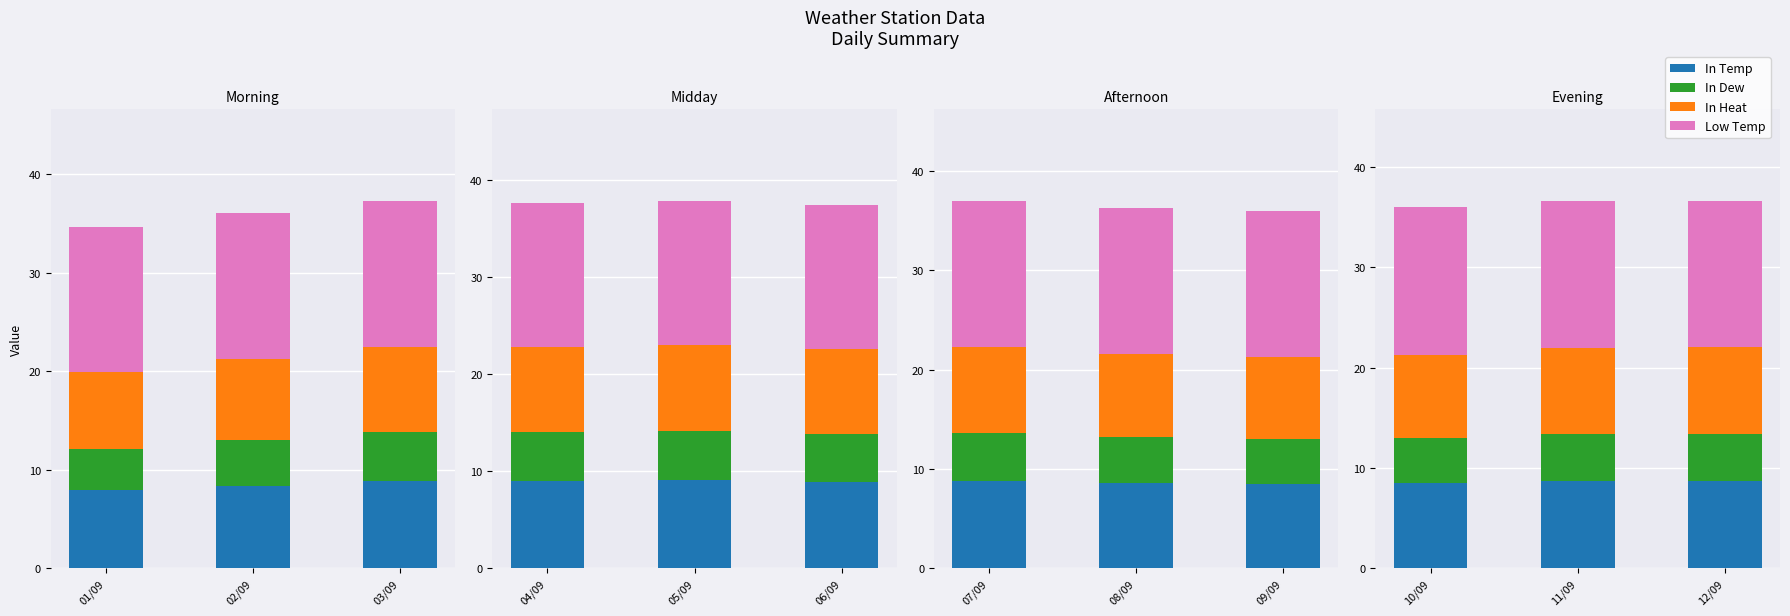

At which label is Low Temp closest to 14?

12/09